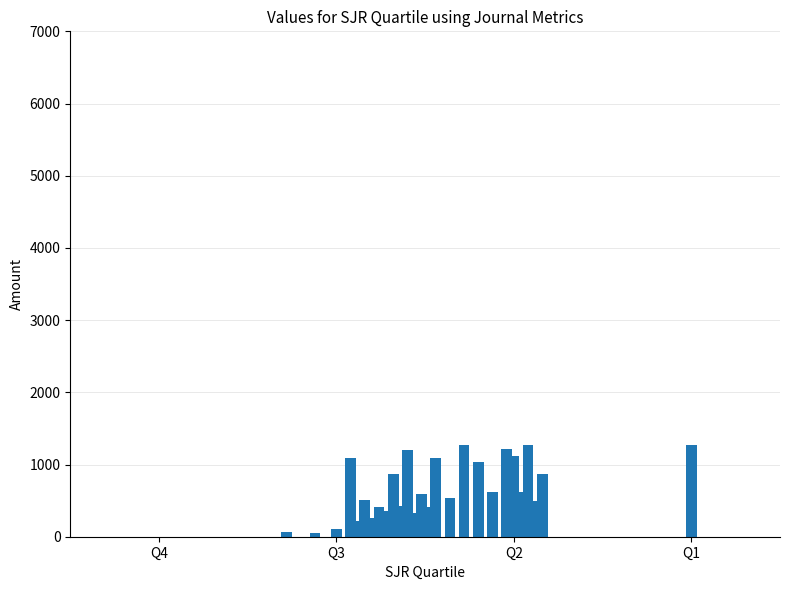

At which label does Avg Cites / Doc. (2years) reach its minimum?

Q4